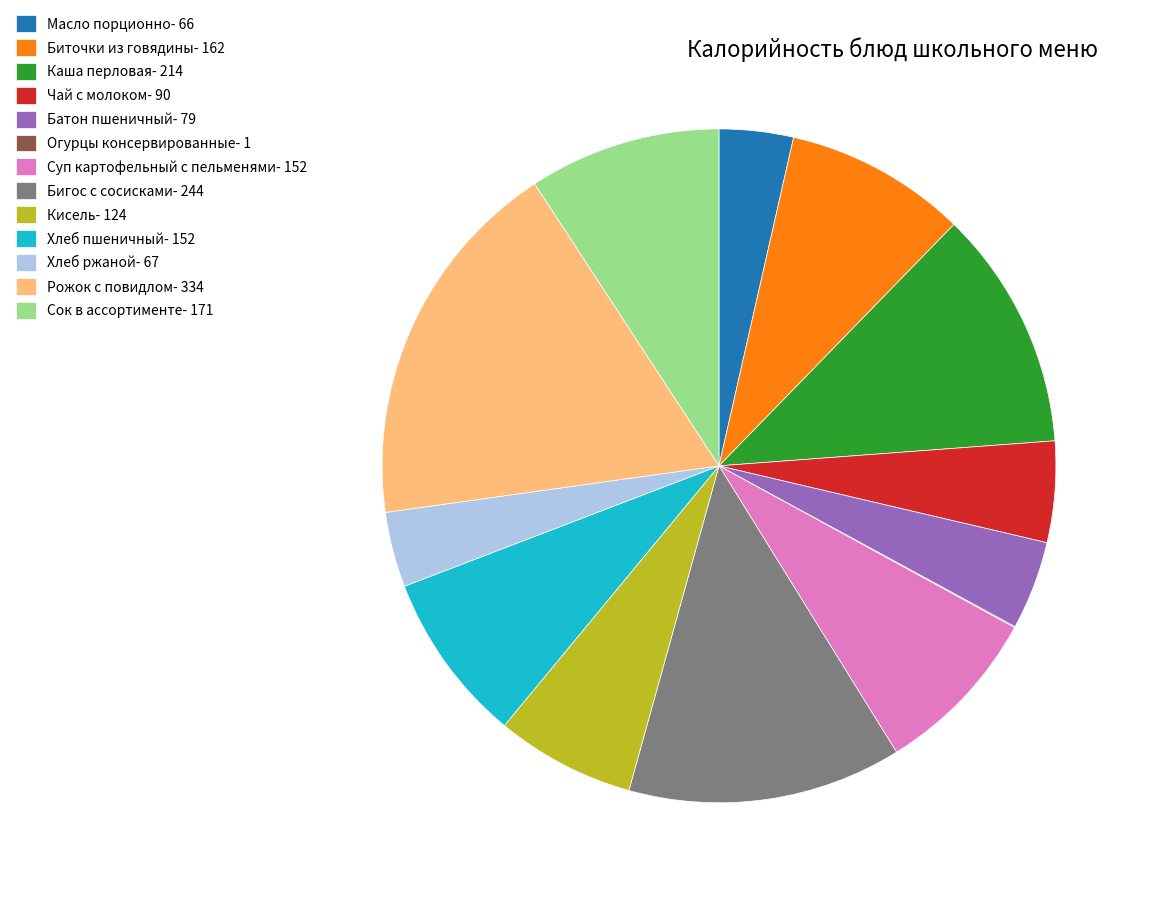

Is there any slice that represents more than half of the pie?

No